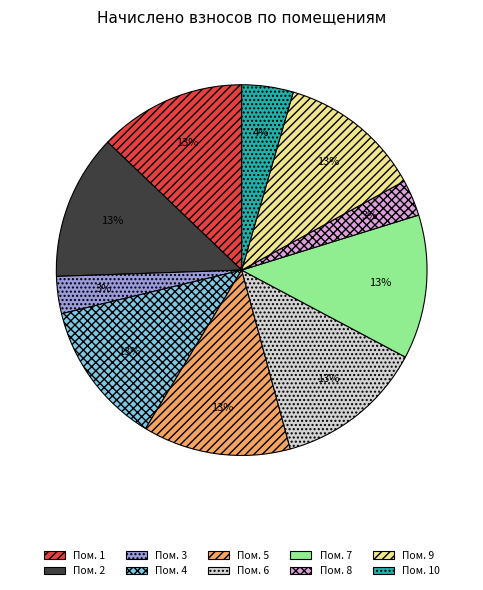

How many slices are in this pie chart?

10